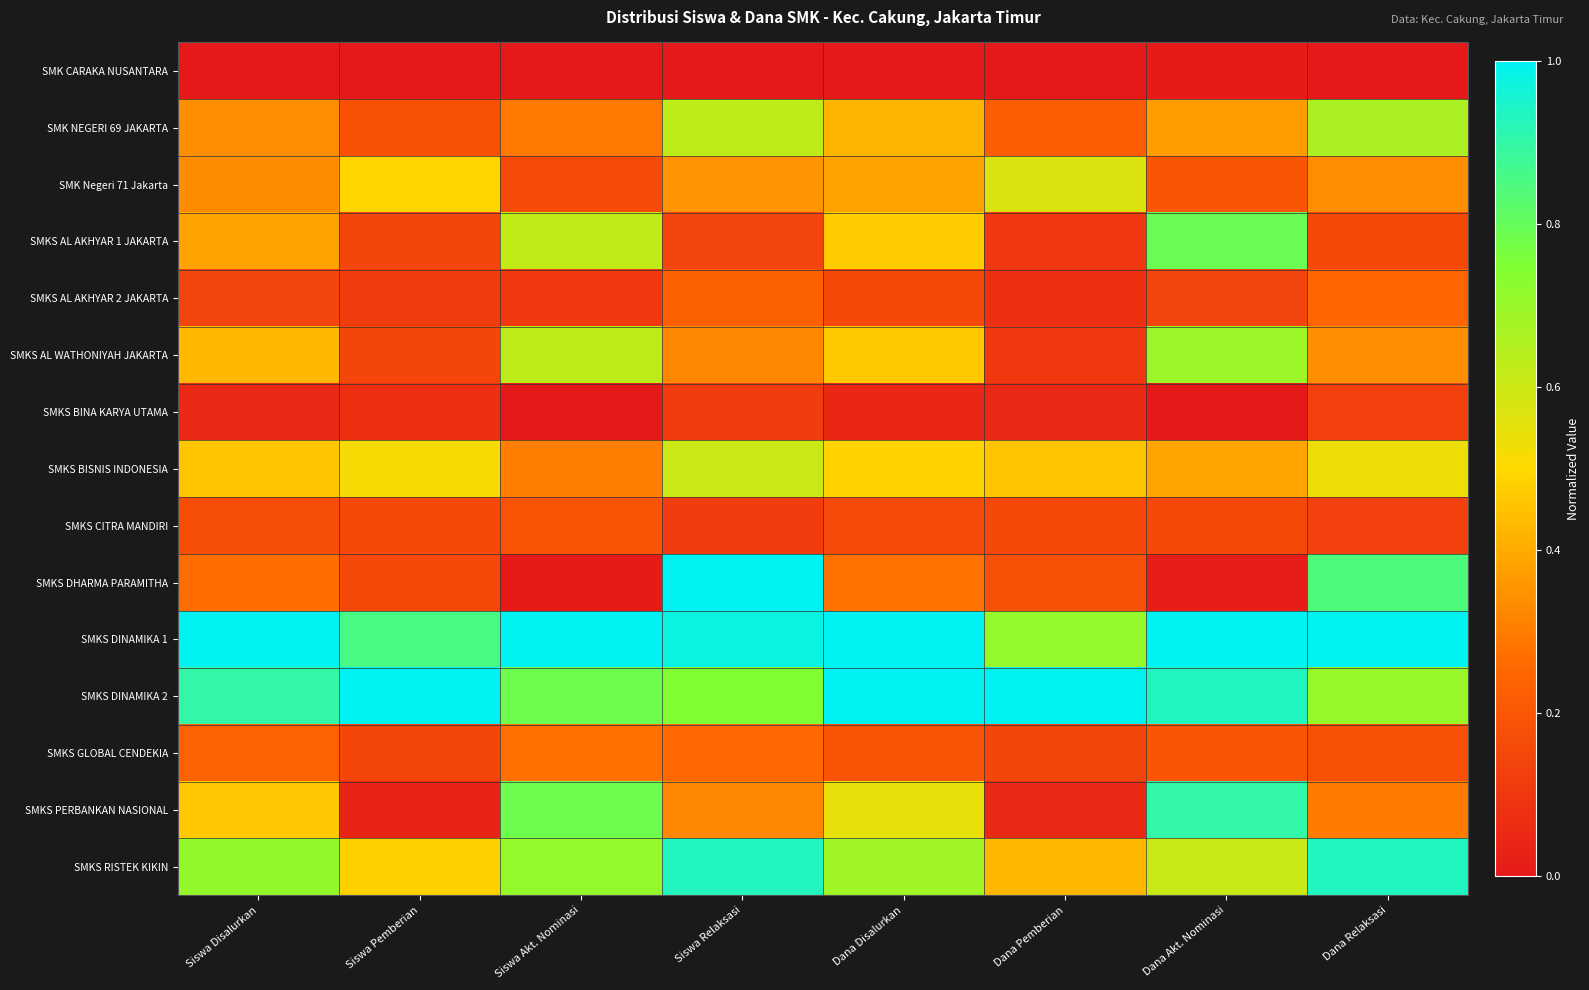

Rank the series by their maximum value, from highest to lowest.

SMKS DHARMA PARAMITHA, SMKS DINAMIKA 1, SMKS DINAMIKA 2, SMKS RISTEK KIKIN, SMKS PERBANKAN NASIONAL, SMKS AL AKHYAR 1 JAKARTA, SMKS AL WATHONIYAH JAKARTA, SMK NEGERI 69 JAKARTA, SMKS BISNIS INDONESIA, SMK Negeri 71 Jakarta, SMKS GLOBAL CENDEKIA, SMKS AL AKHYAR 2 JAKARTA, SMKS CITRA MANDIRI, SMKS BINA KARYA UTAMA, SMK CARAKA NUSANTARA